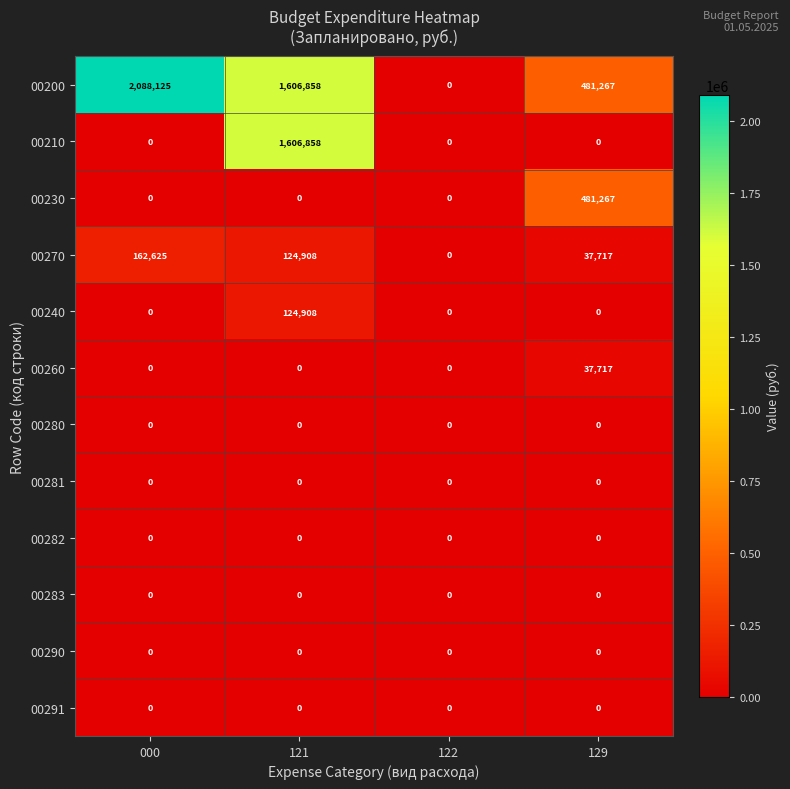

What is the difference between the 00200 values at 121 and 129?

1125591